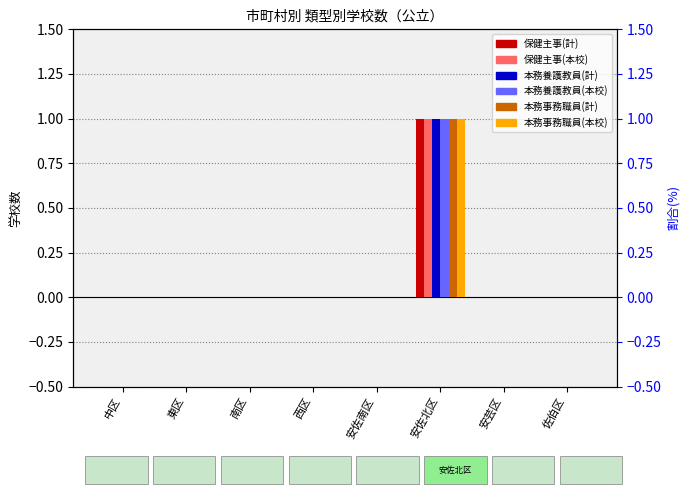

At 南区, list the series in order from largest to smallest.

保健主事(計), 保健主事(本校), 本務養護教員(計), 本務養護教員(本校), 本務事務職員(計), 本務事務職員(本校)